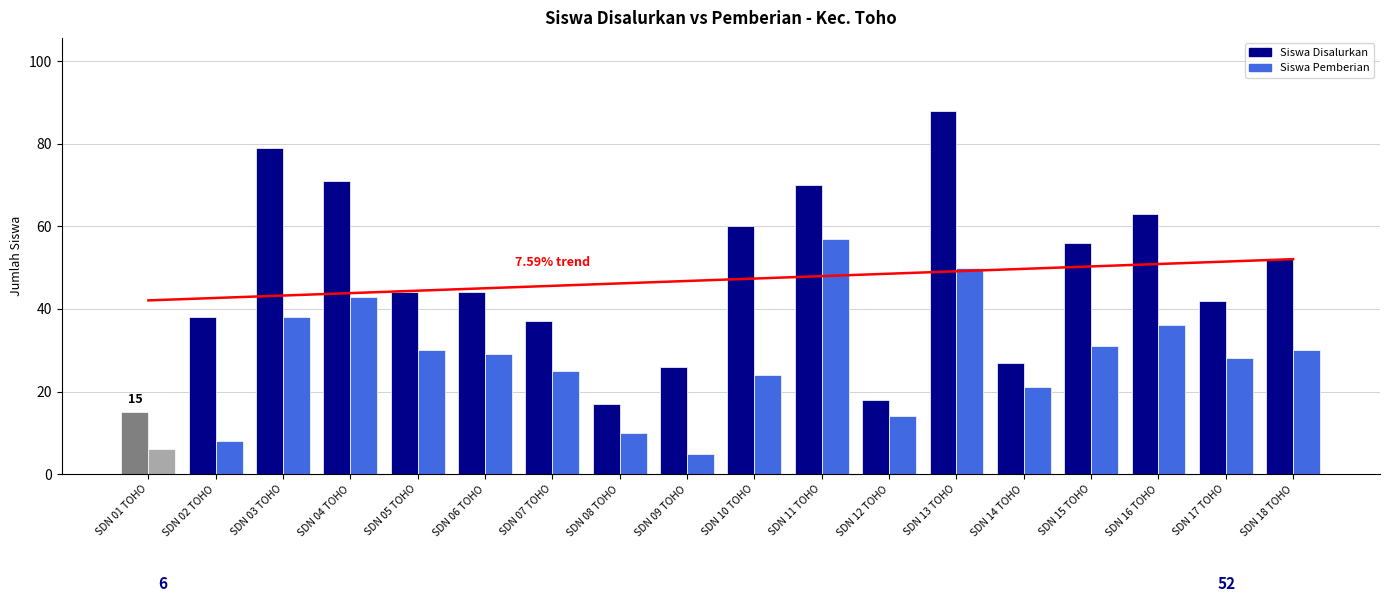

How many values in the Siswa Disalurkan series are below 44?

8